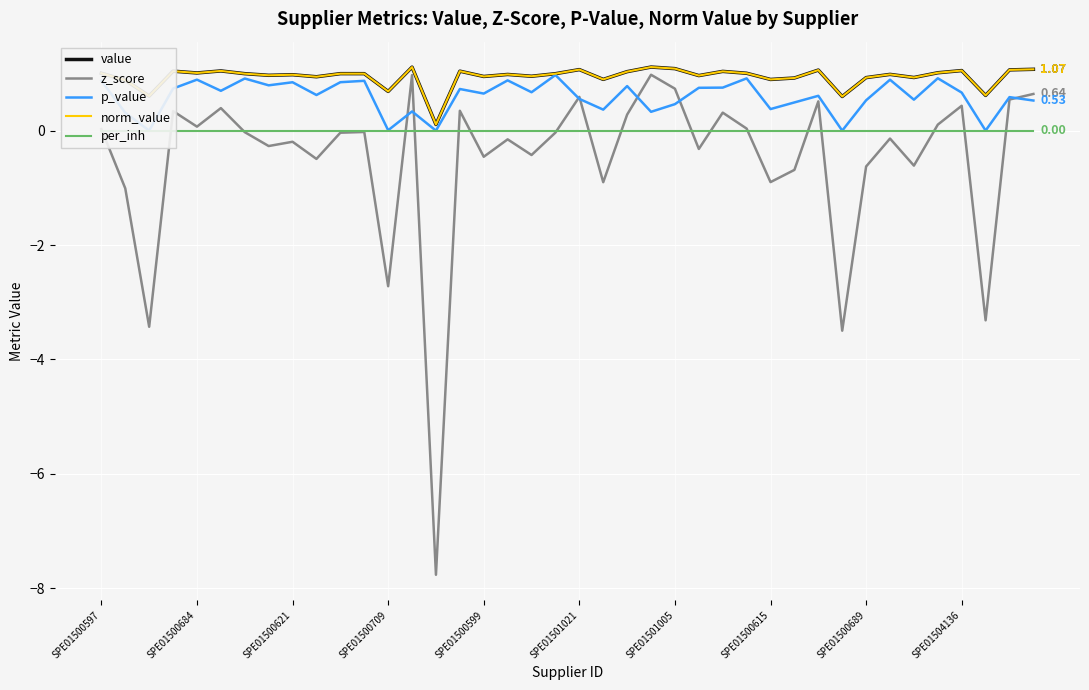

Reading left to right, what are all the values shown in this chart?

value: 1.0	0.9	0.6	1.0	1.0	1.0	1.0	1.0	1.0	0.9	1.0	1.0	0.7	1.1	0.1	1.0	0.9	1.0	1.0	1.0	1.1	0.9	1.0	1.1	1.1	1.0	1.0	1.0	0.9	0.9	1.1	0.6	0.9	1.0	0.9	1.0	1.1	0.6	1.1	1.1
z_score: 0.0	-1.0	-3.4	0.3	0.1	0.4	-0.0	-0.3	-0.2	-0.5	-0.0	-0.0	-2.7	1.0	-7.8	0.3	-0.5	-0.2	-0.4	-0.0	0.6	-0.9	0.3	1.0	0.7	-0.3	0.3	0.0	-0.9	-0.7	0.5	-3.5	-0.6	-0.1	-0.6	0.1	0.4	-3.3	0.5	0.6
p_value: 0.9	0.3	0.0	0.7	0.9	0.7	0.9	0.8	0.8	0.6	0.8	0.9	0.0	0.3	0.0	0.7	0.6	0.9	0.7	1.0	0.6	0.4	0.8	0.3	0.5	0.7	0.8	0.9	0.4	0.5	0.6	0.0	0.5	0.9	0.5	0.9	0.7	0.0	0.6	0.5
norm_value: 1.0	0.9	0.6	1.0	1.0	1.0	1.0	1.0	1.0	0.9	1.0	1.0	0.7	1.1	0.1	1.0	0.9	1.0	1.0	1.0	1.1	0.9	1.0	1.1	1.1	1.0	1.0	1.0	0.9	0.9	1.1	0.6	0.9	1.0	0.9	1.0	1.1	0.6	1.1	1.1
per_inh: 0.0	0.0	0.0	0.0	0.0	0.0	0.0	0.0	0.0	0.0	0.0	0.0	0.0	0.0	0.0	0.0	0.0	0.0	0.0	0.0	0.0	0.0	0.0	0.0	0.0	0.0	0.0	0.0	0.0	0.0	0.0	0.0	0.0	0.0	0.0	0.0	0.0	0.0	0.0	0.0